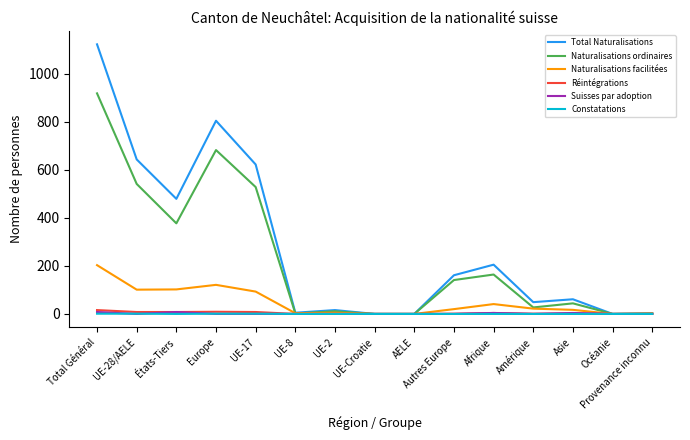

Does the chart display data point markers on the line(s)?

No